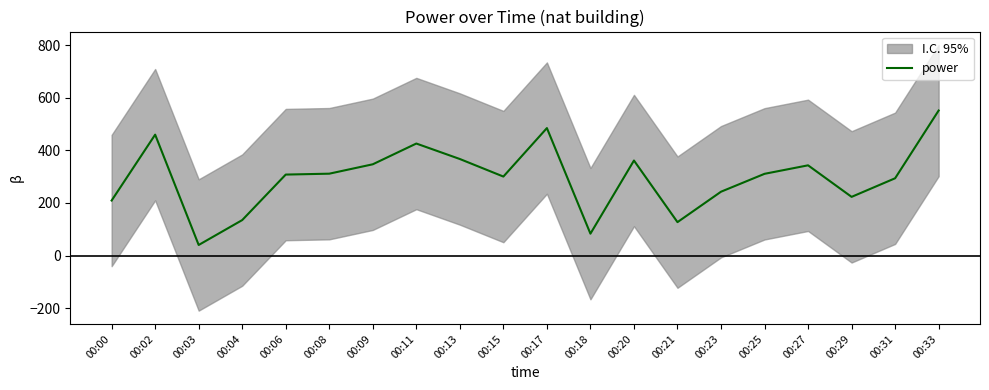

What is the difference between the maximum and minimum values?

511.9